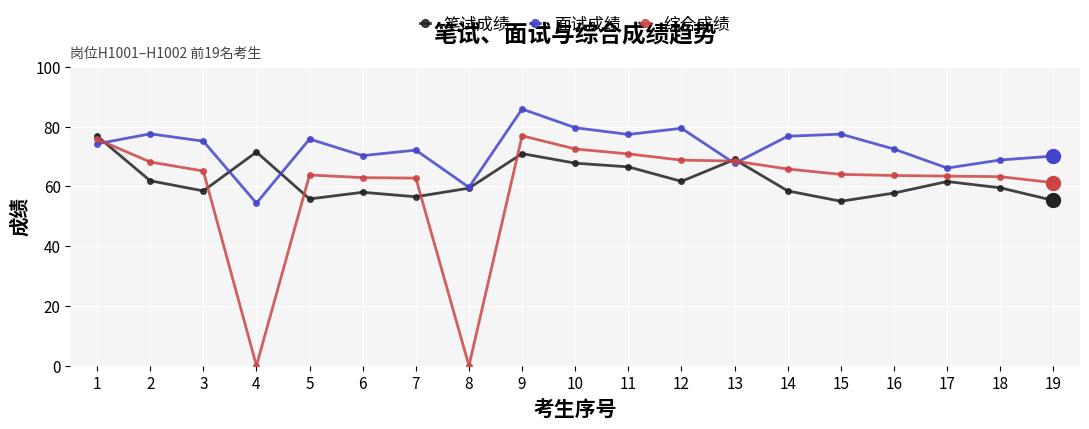

How many interior local peaks does the 笔试成绩 series have?

5